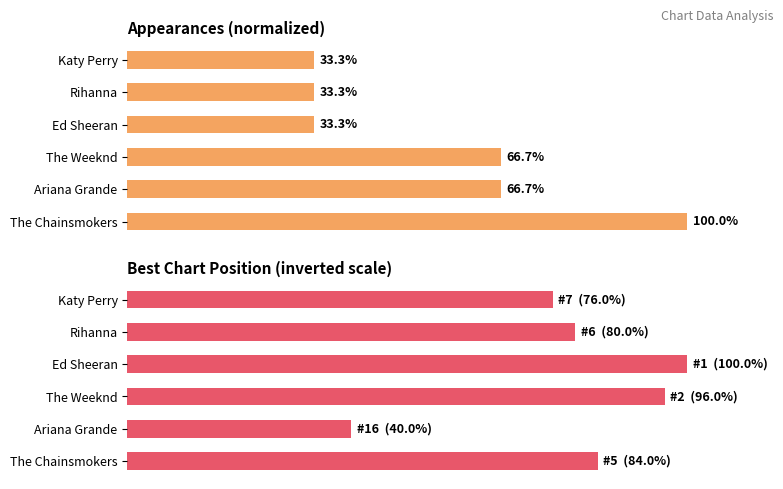

What is the average value of the Best Position (inverted %) series?

79.3